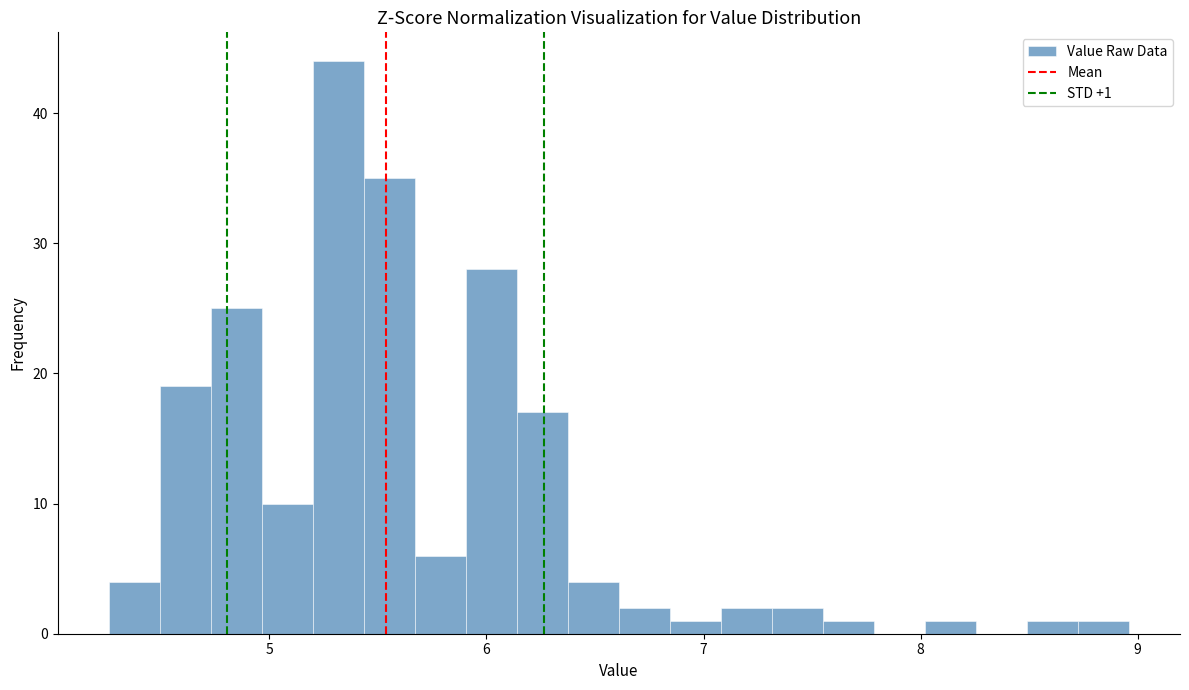

Around what value on the x-axis is the tallest bar? Give the approximate position of its centre, as read against the axis.

5.3